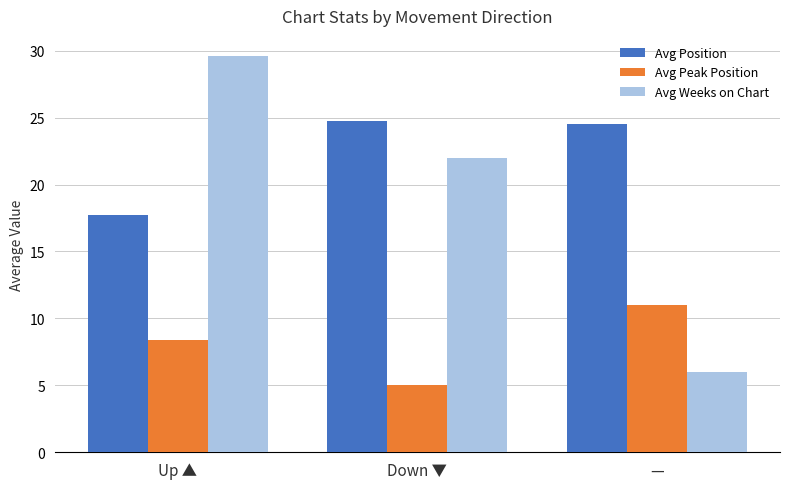

Reading left to right, transcribe all the data shown in this chart.

Avg Position: 17.7	24.7	24.5
Avg Peak Position: 8.4	5.0	11.0
Avg Weeks on Chart: 29.6	22.0	6.0